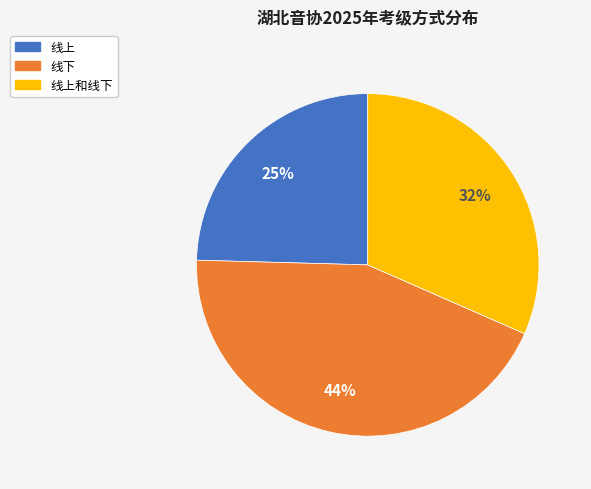

Does any single category account for the majority?

No